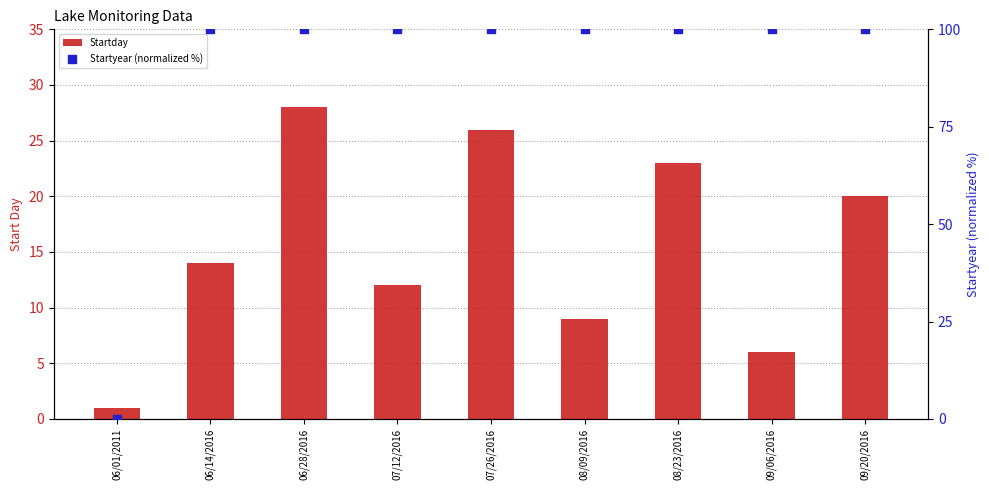

Is the value of Startday at 07/12/2016 greater than the value of Startyear (normalized %) at 09/20/2016?

No